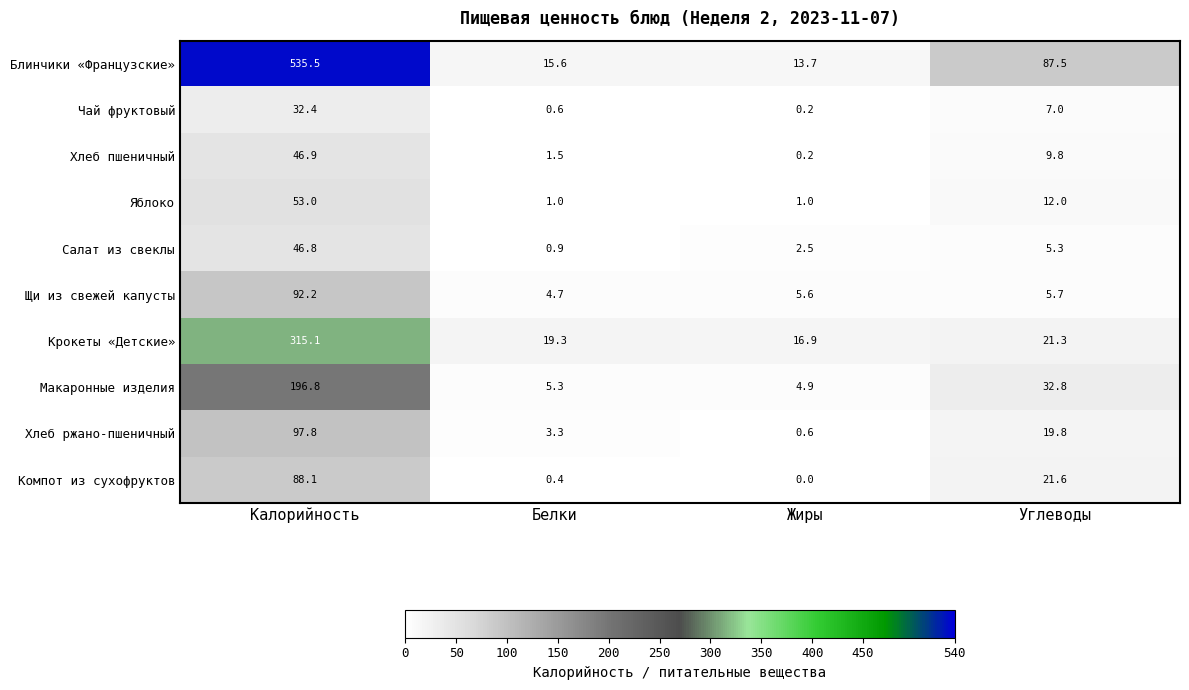

Where is Чай фруктовый nearest to the value 16?

Углеводы